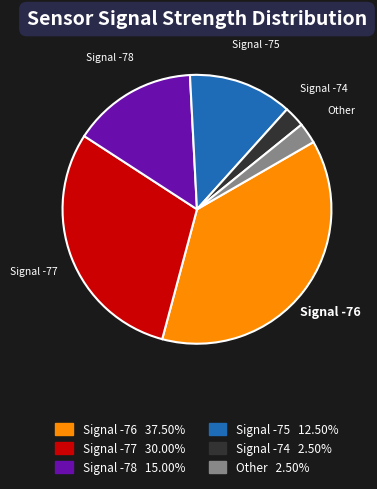

How many segments does this pie chart have?

6